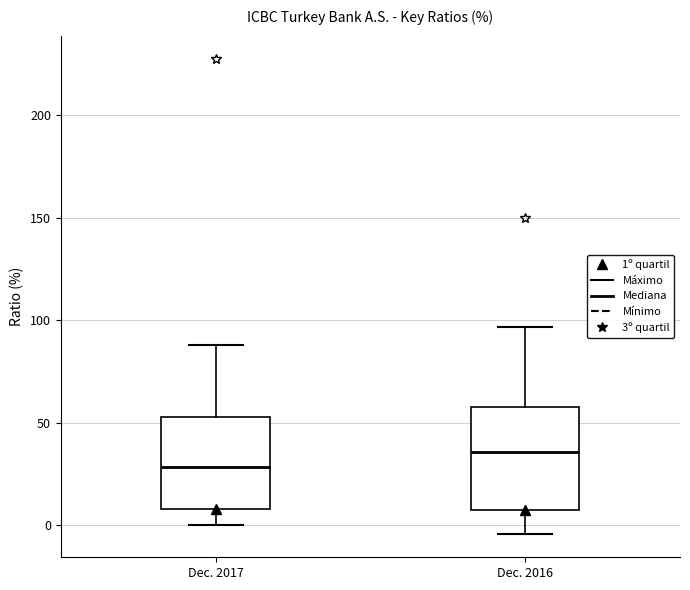

Reading left to right, transcribe this box plot: for each box, give where its median line is, the range the box spans, and where its two whiskers end, as read against the y-axis. The values are not printed on the chart, so give them approximately, as read against the axis.

Dec. 2017: median 30, box 10 to 55, whiskers 0 to 90
Dec. 2016: median 35, box 5 to 60, whiskers -5 to 95